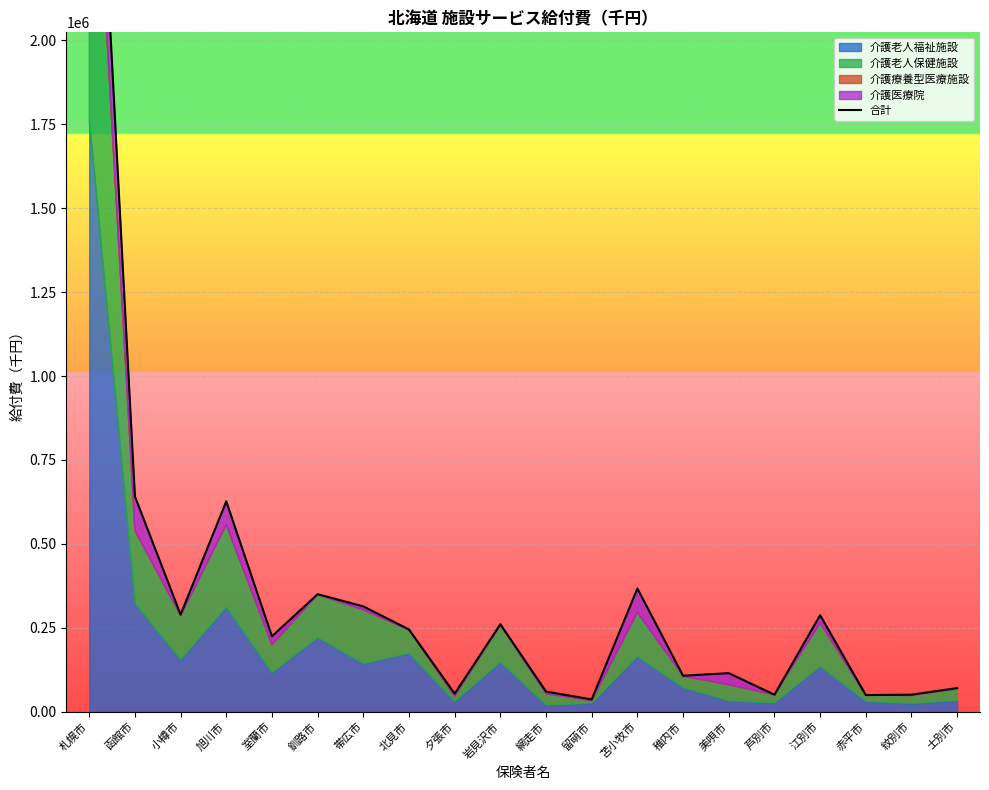

True or false: the data shows 1020659.8 at 札幌市.

False